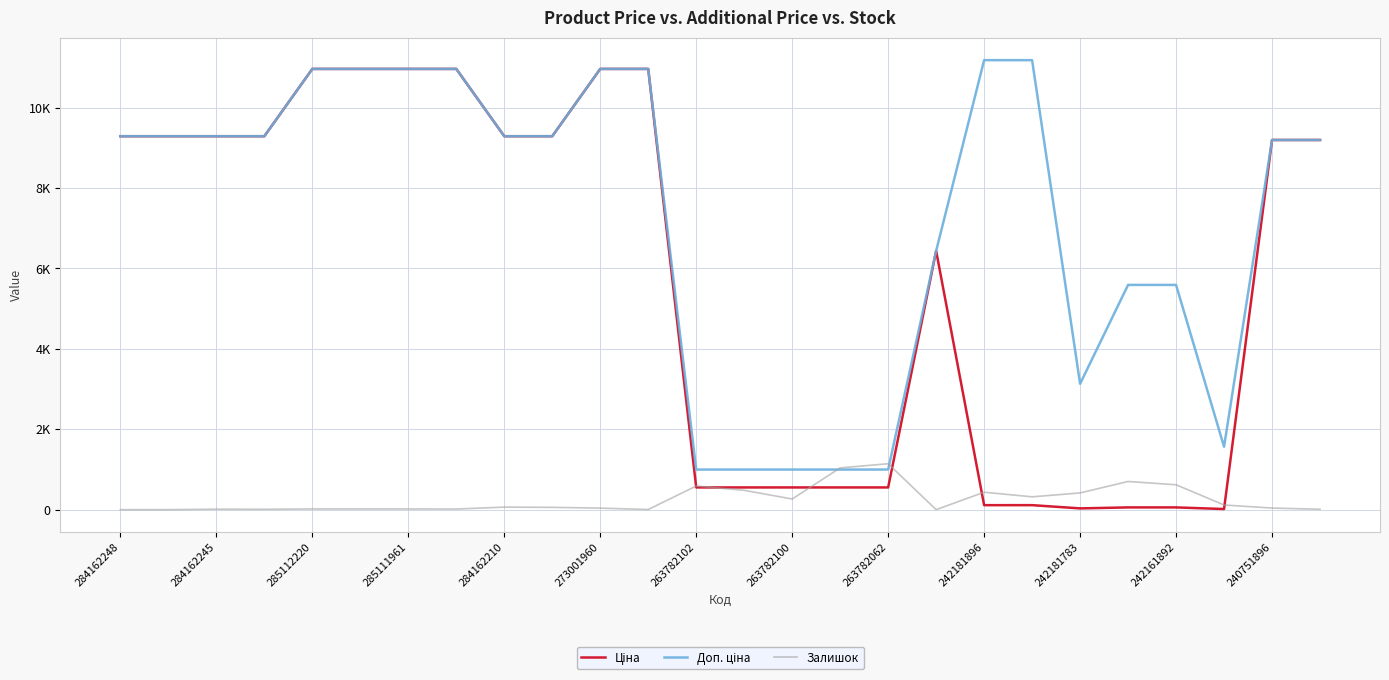

At which label does Доп. ціна first exceed 9290?

284162248